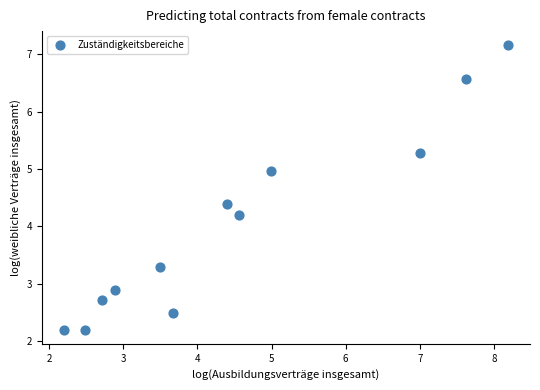

What Y value in the scatter plot is closest to 4?

4.2